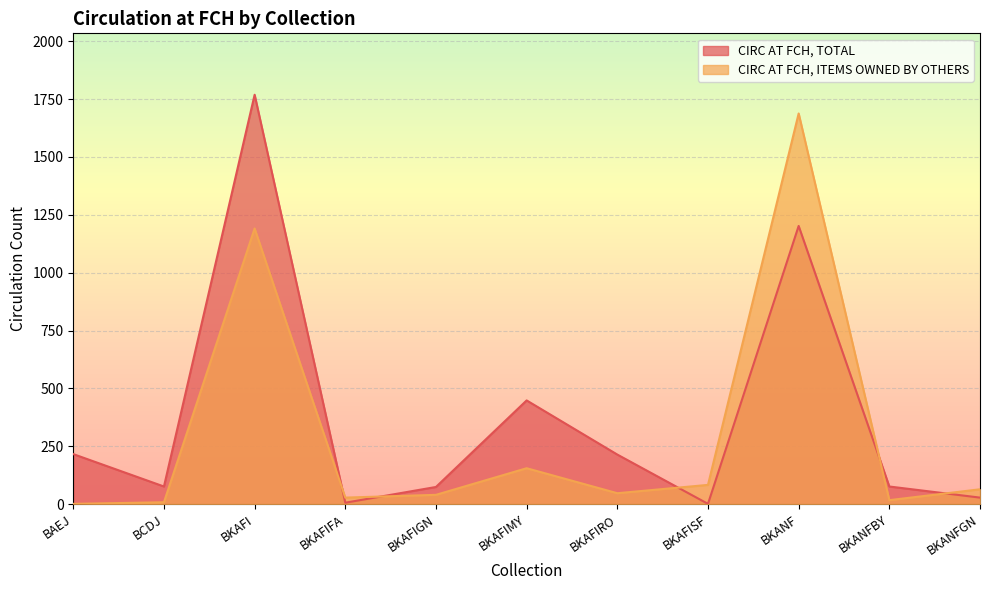

The CIRC AT FCH, TOTAL series shows 76 at BCDJ. True or false?

True